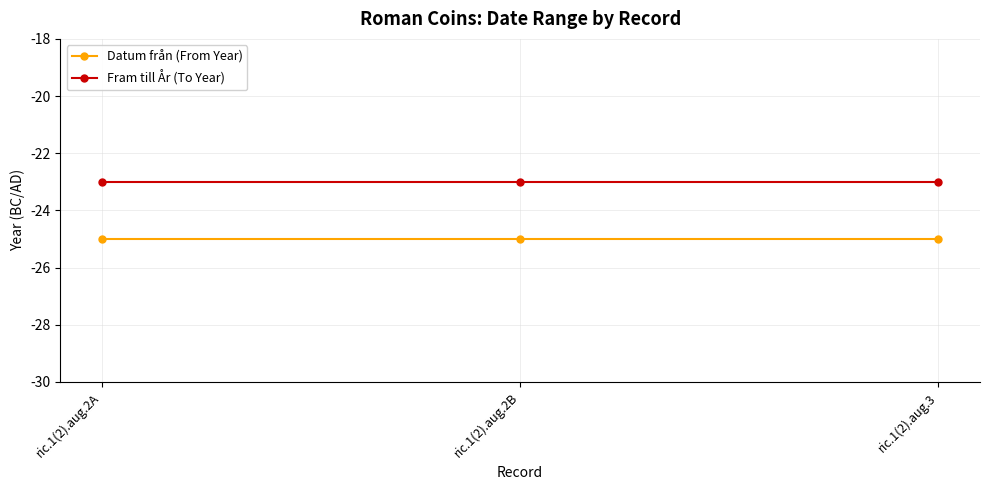

Is it true that Datum från (From Year) equals -25 at ric.1(2).aug.3?

True